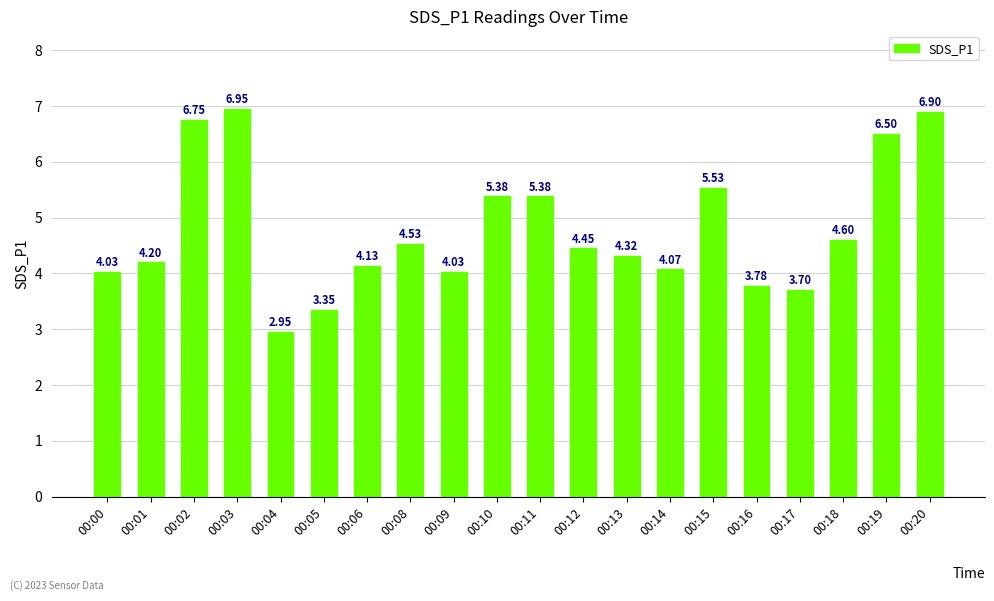

What is the sum of all values?

95.5